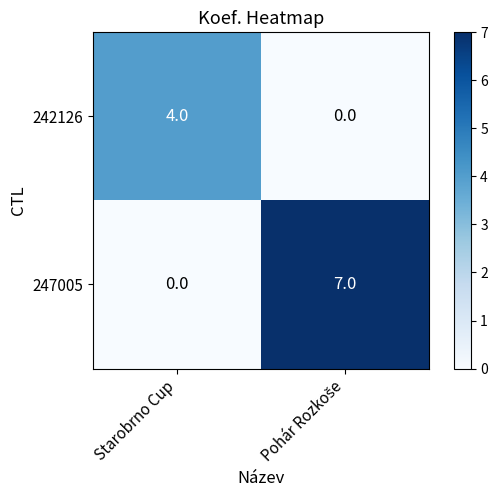

At which label does 247005 reach its minimum?

Starobrno Cup